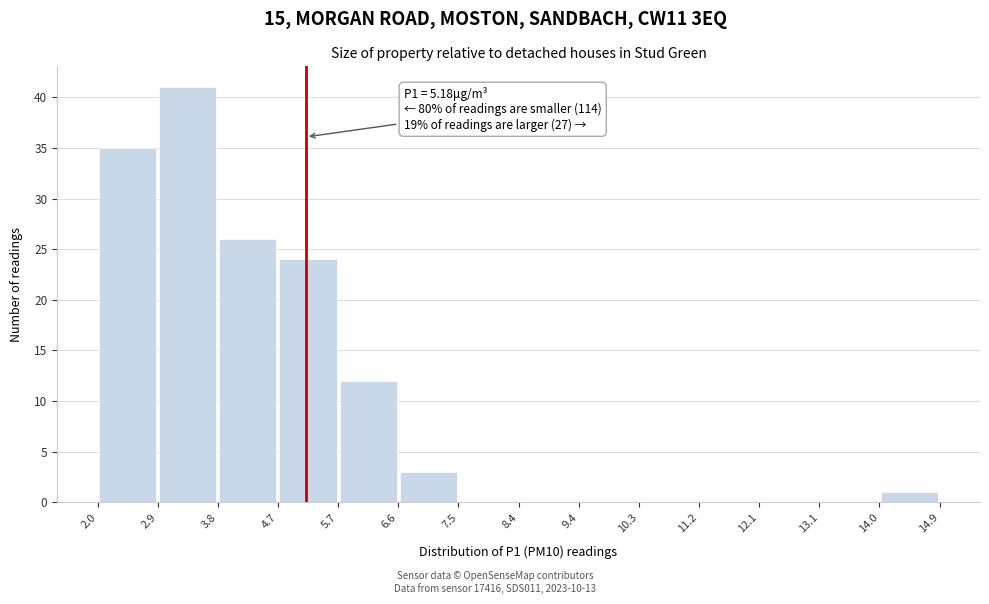

Over which range of the x-axis is the bar tallest?

2.9 to 3.8